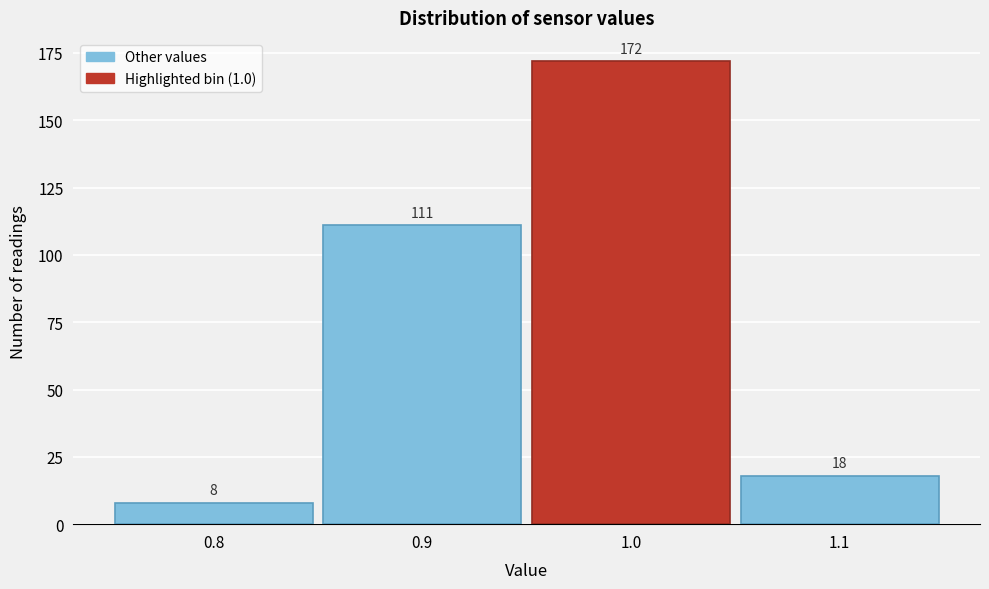

Reading left to right, transcribe this chart: for each bar, give the range it covers on the x-axis and its height.

0.75 to 0.85: 8
0.85 to 0.95: 111
0.95 to 1.05: 172
1.05 to 1.15: 18